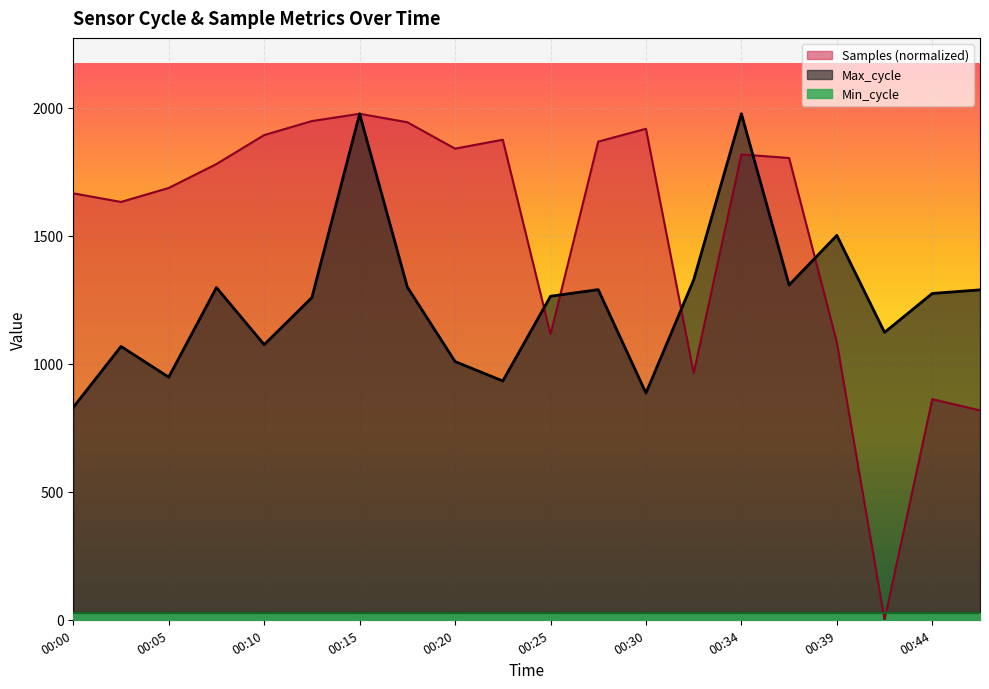

True or false: Max_cycle has more than 1 interior local peaks.

True